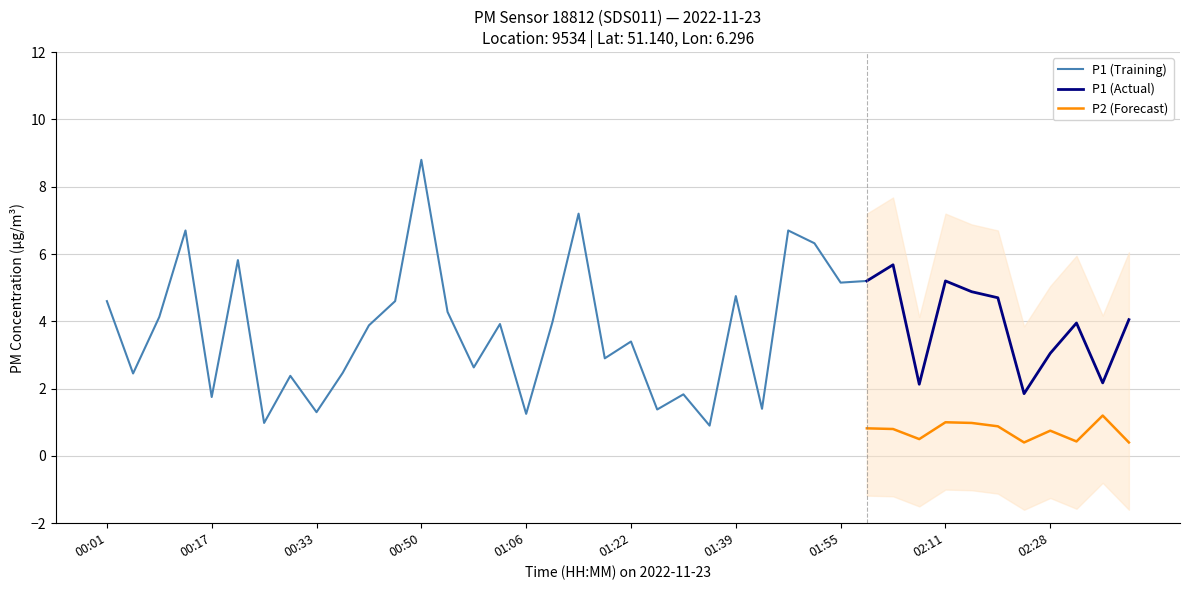

The P2 (Forecast) series shows 1.0 at 02:11. True or false?

True